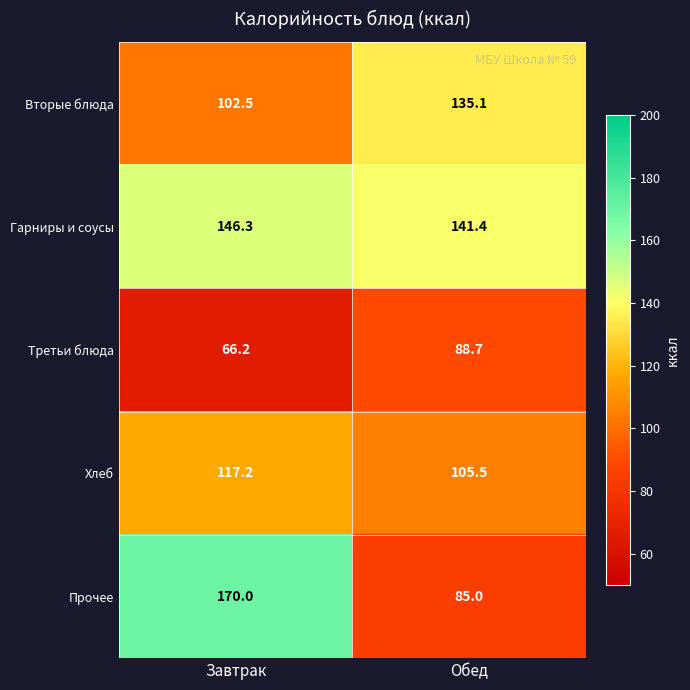

Rank the series at Обед from highest to lowest value.

Гарниры и соусы, Вторые блюда, Хлеб, Третьи блюда, Прочее